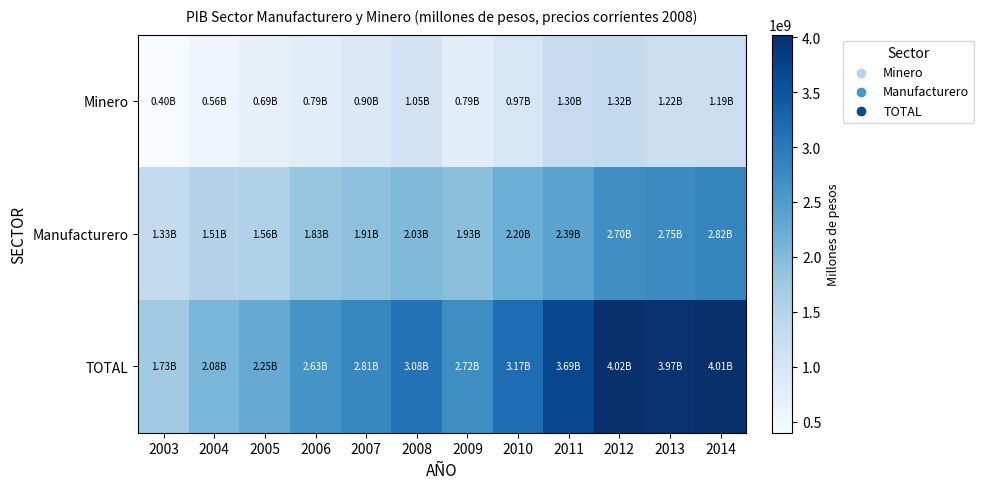

How many data points does each series have?

12